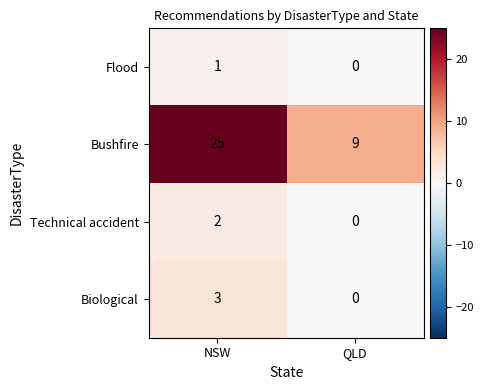

At which category is the sum across all series the highest?

NSW